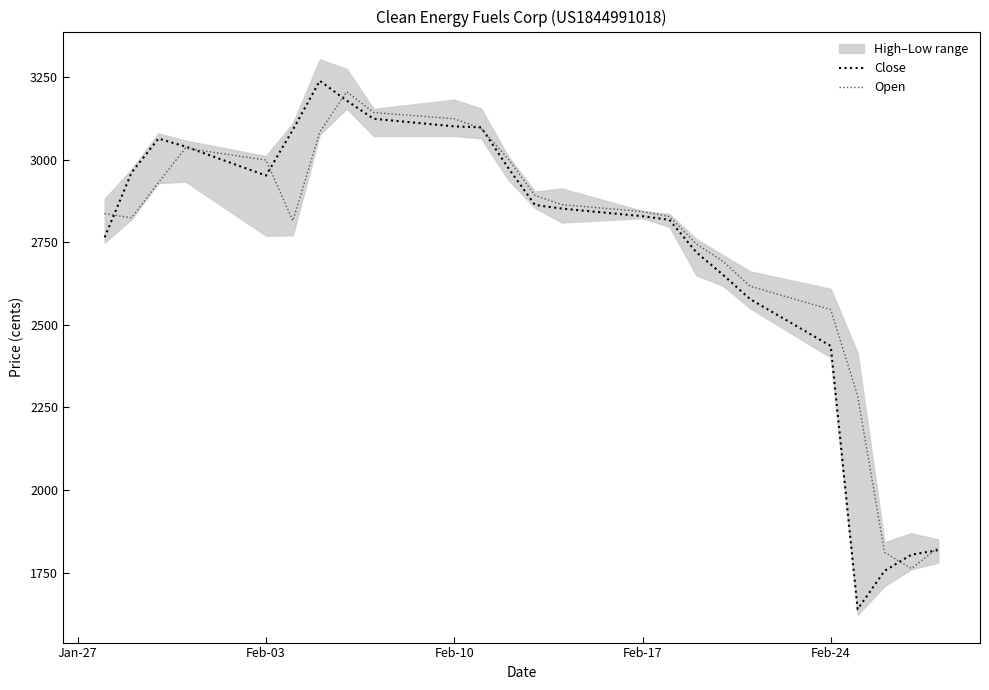

Between Jan-27 and 14, which series saw the biggest shift?

Close